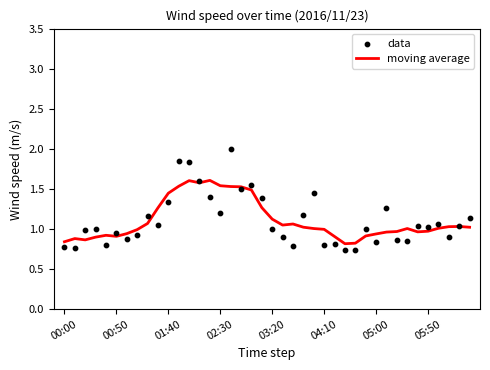

Which series has the largest total across all categories?

moving average